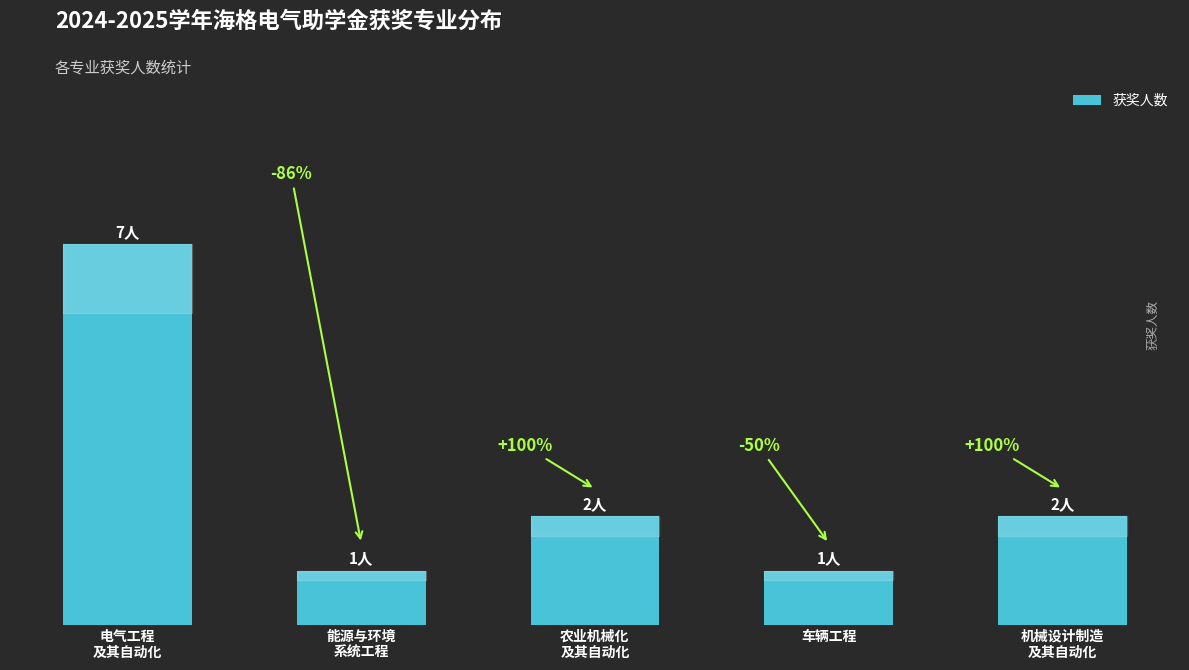

Approximately how many times larger is the value at 能源与环境
系统工程 compared to 农业机械化
及其自动化?

0.5